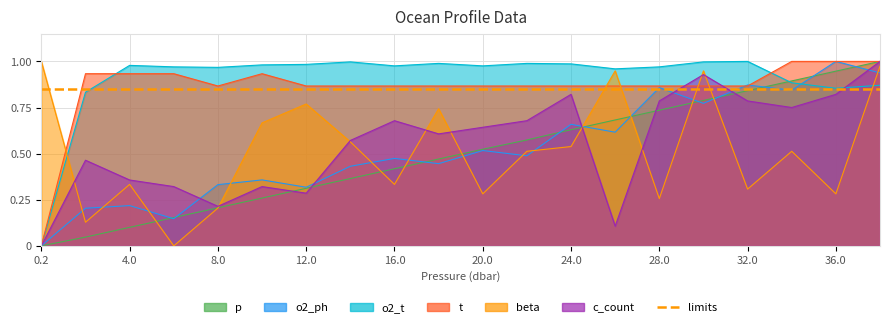

What are all the series names shown in the legend?

p, o2_ph, o2_t, t, beta, c_count